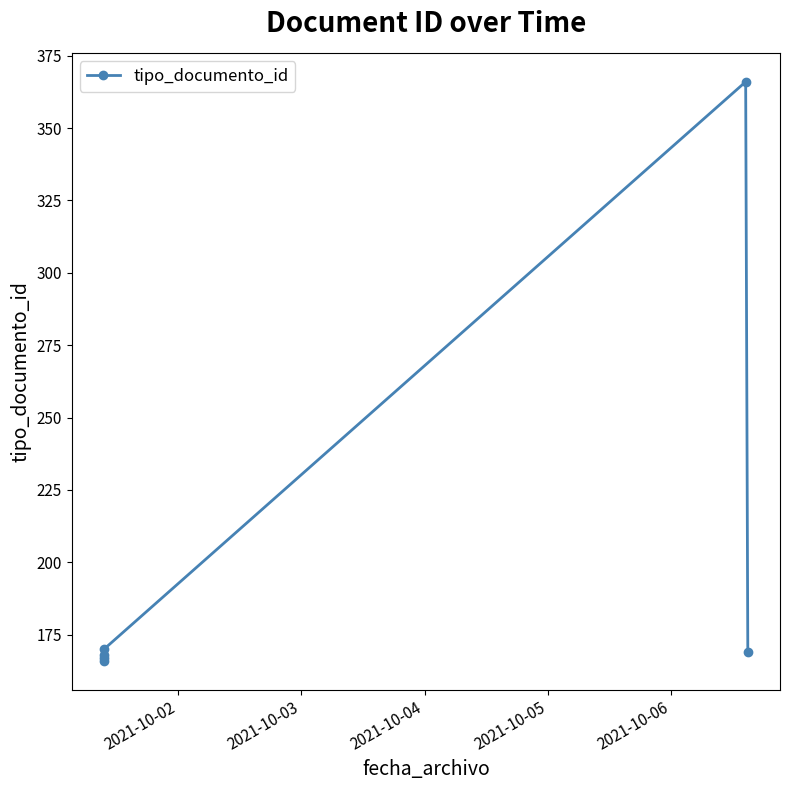

Reading right to left, what are all the values shown in this chart?

169	366	170	168	166	167